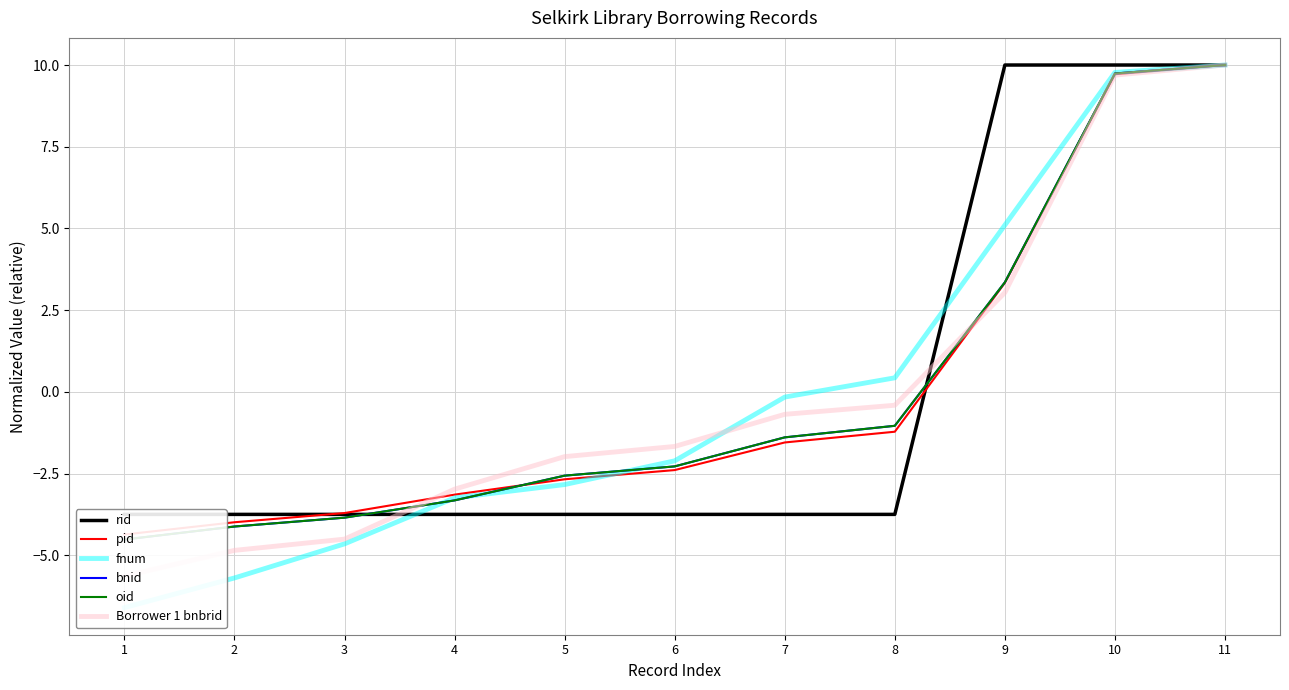

The pid series shows -3.1 at 4. True or false?

True